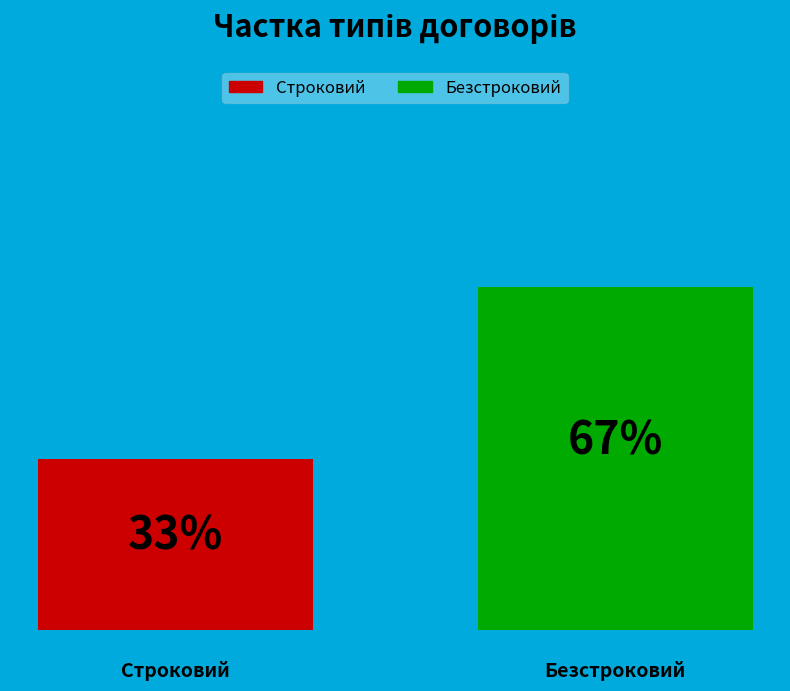

How many bars are there in total?

2